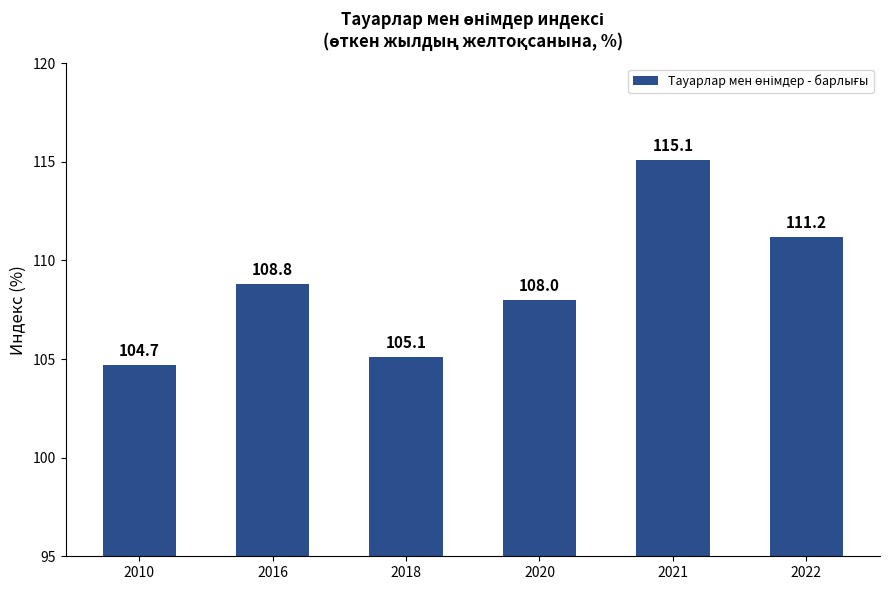

What is the difference between the values at 2020 and 2016?

0.8